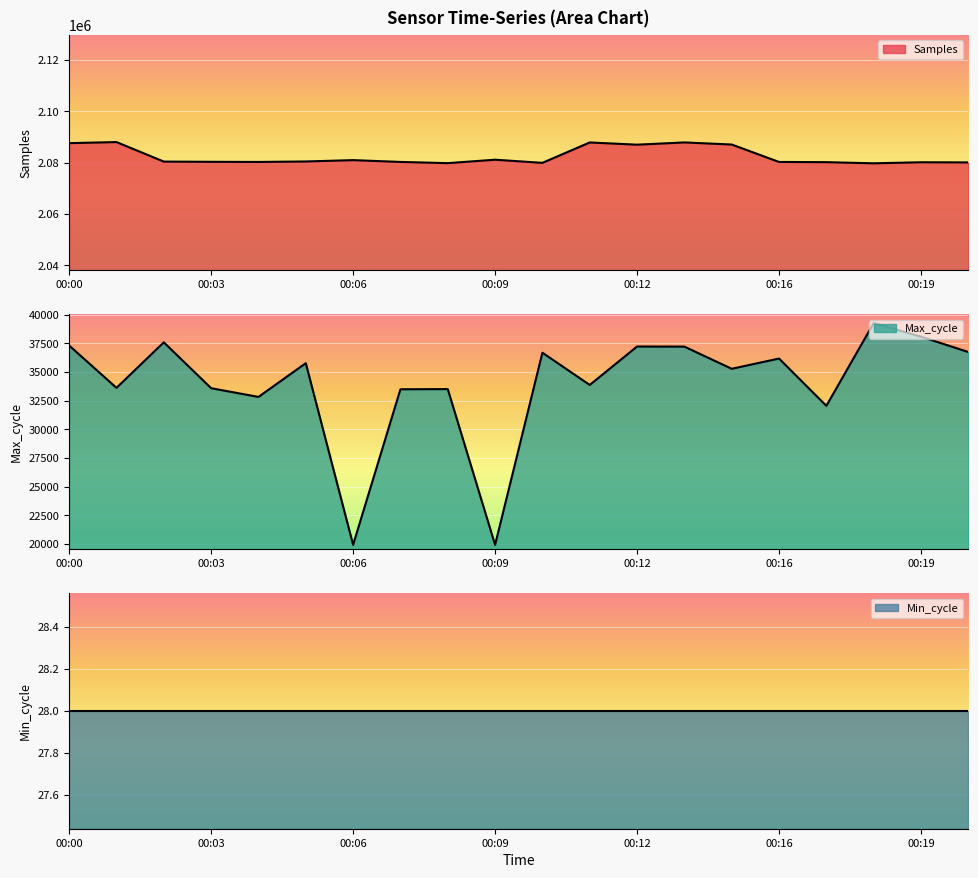

What is the sum of the Samples values at 00:09 and 00:15?

4168205